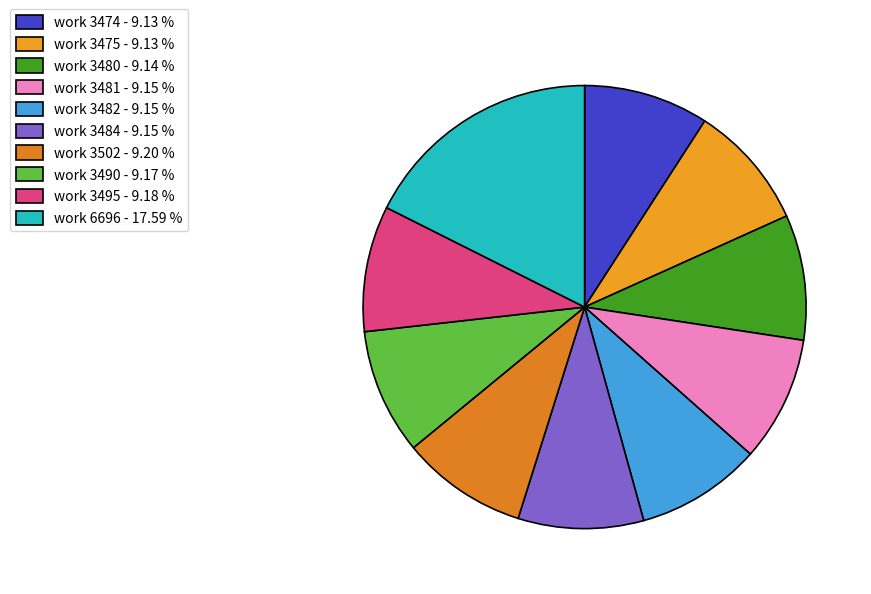

Count the number of slices in the pie.

10